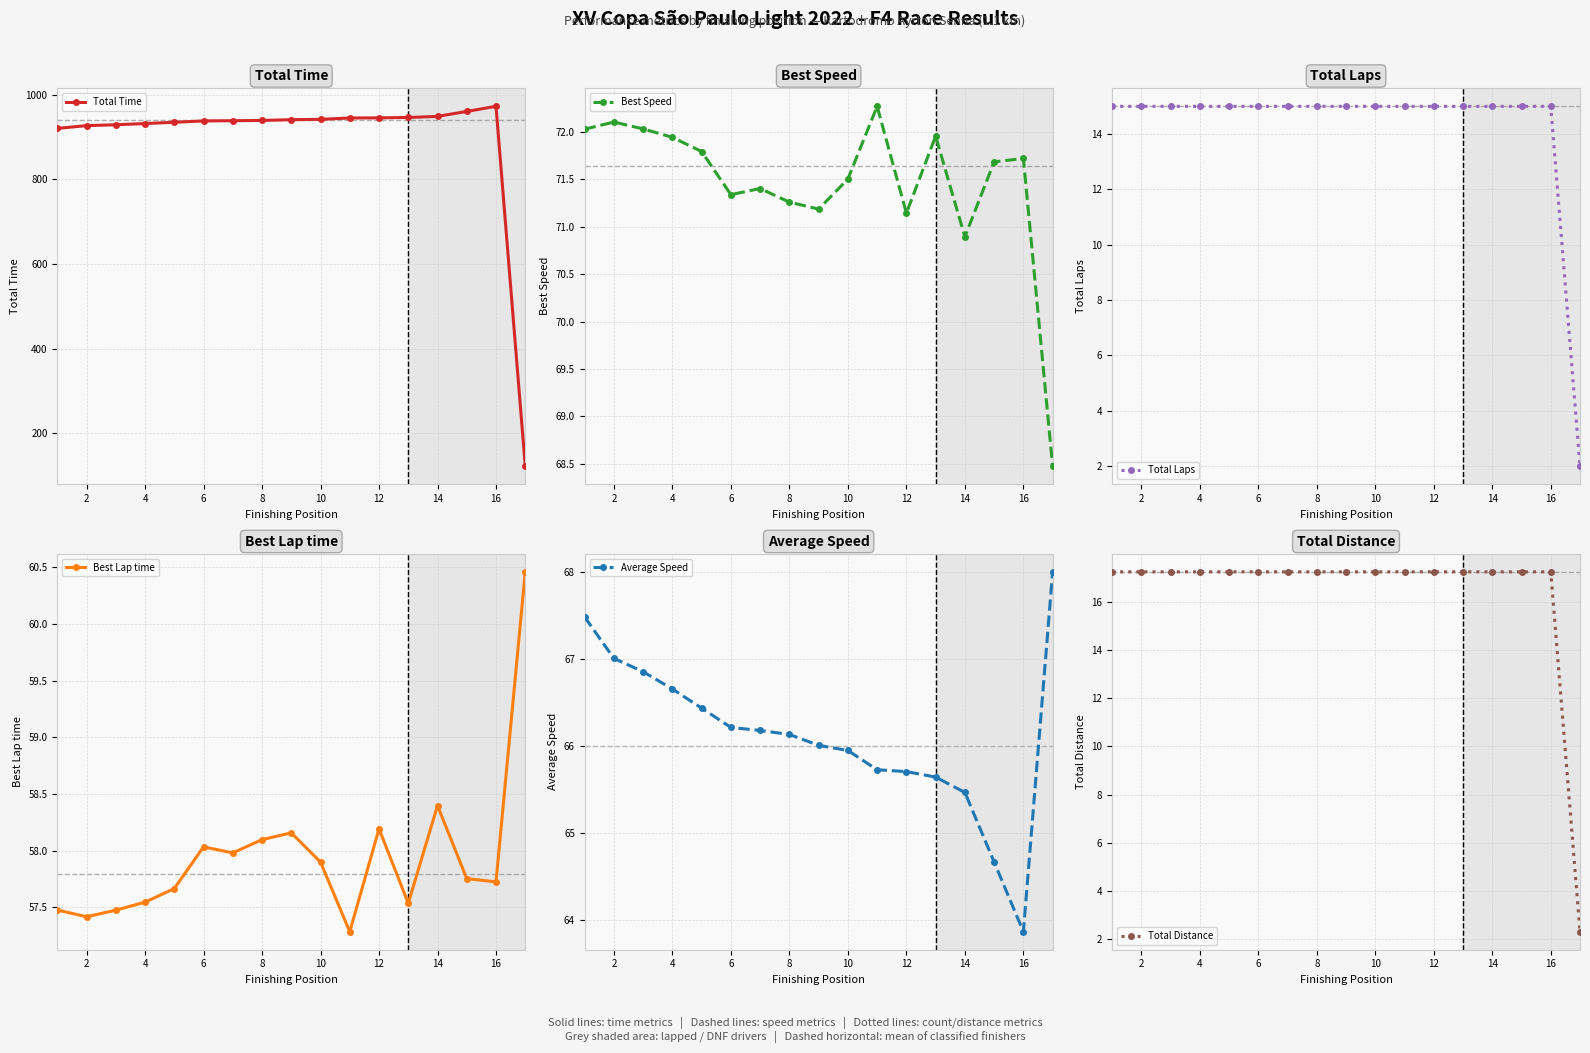

Count the number of categories in the chart.

17